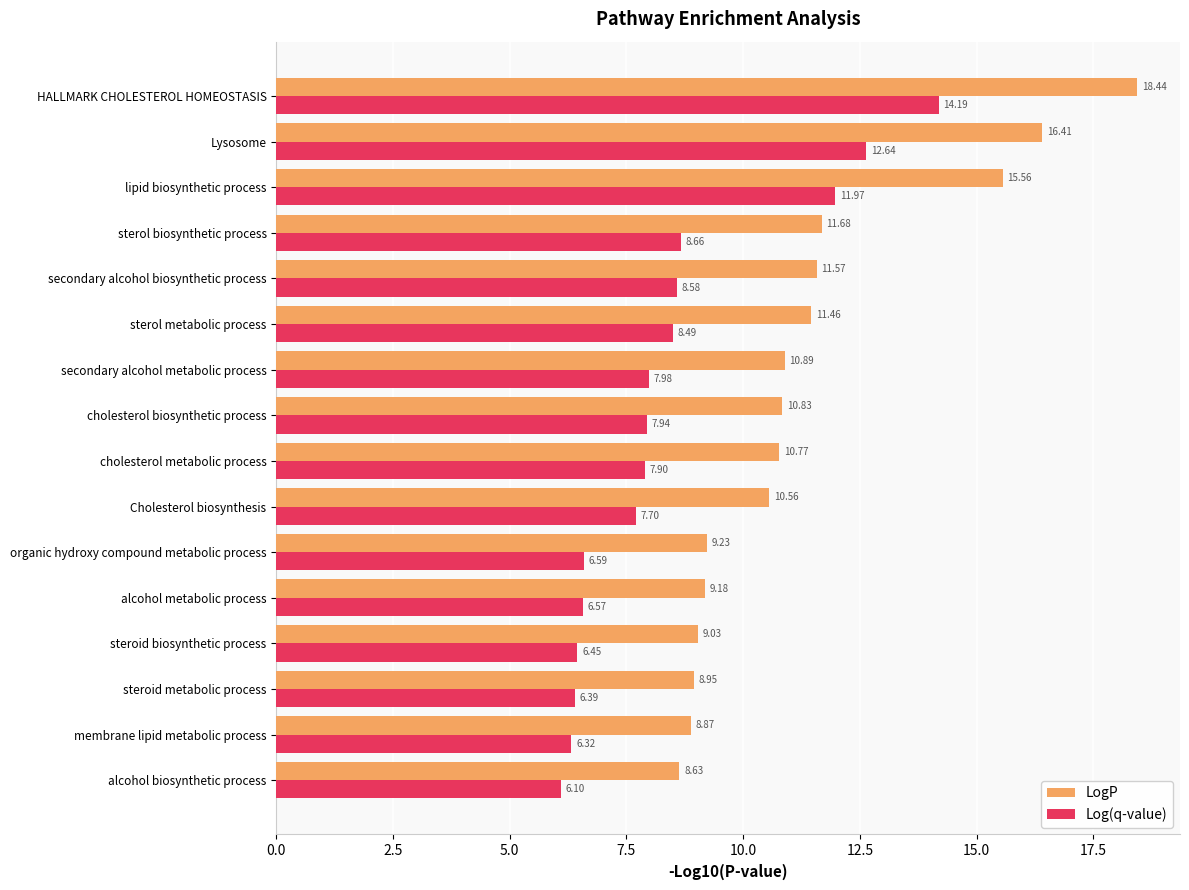

List the series in order of their overall mean, lowest first.

Log(q-value), LogP